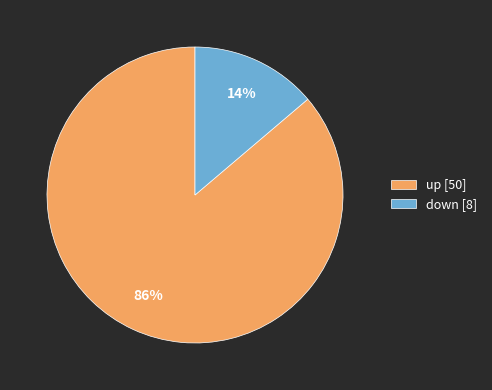

Is the sum of down [8] and up [50] greater than half?

Yes